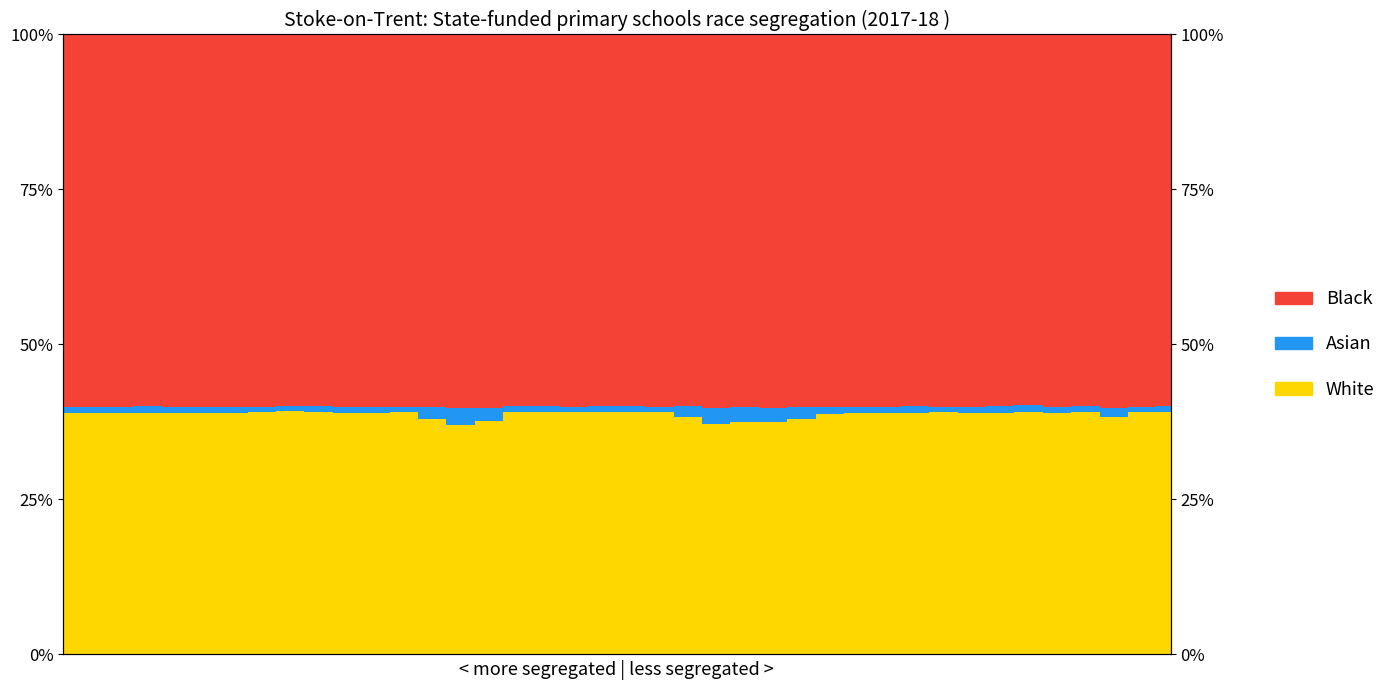

What are all the series names shown in the legend?

White, Asian, Black